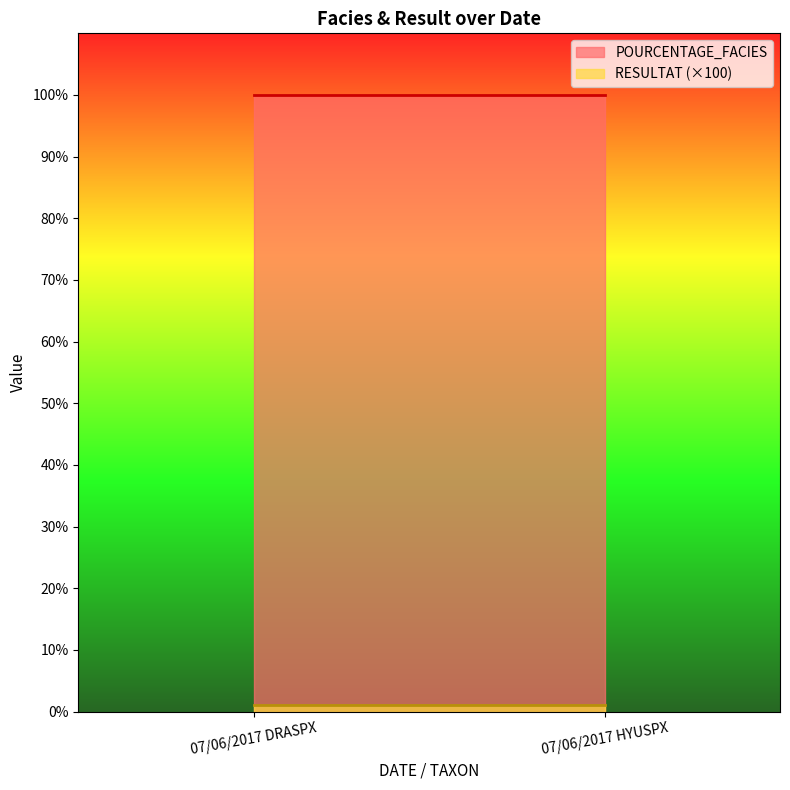

True or false: RESULTAT has a value of 0.0 at 07/06/2017 HYUSPX.

False